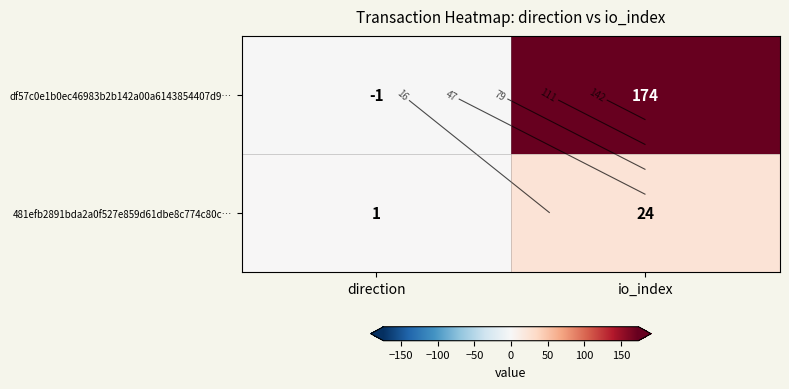

Rank the series by their average value, from lowest to highest.

481efb2891bda2a0f527e859d61dbe8c774c80c…, df57c0e1b0ec46983b2b142a00a6143854407d9…